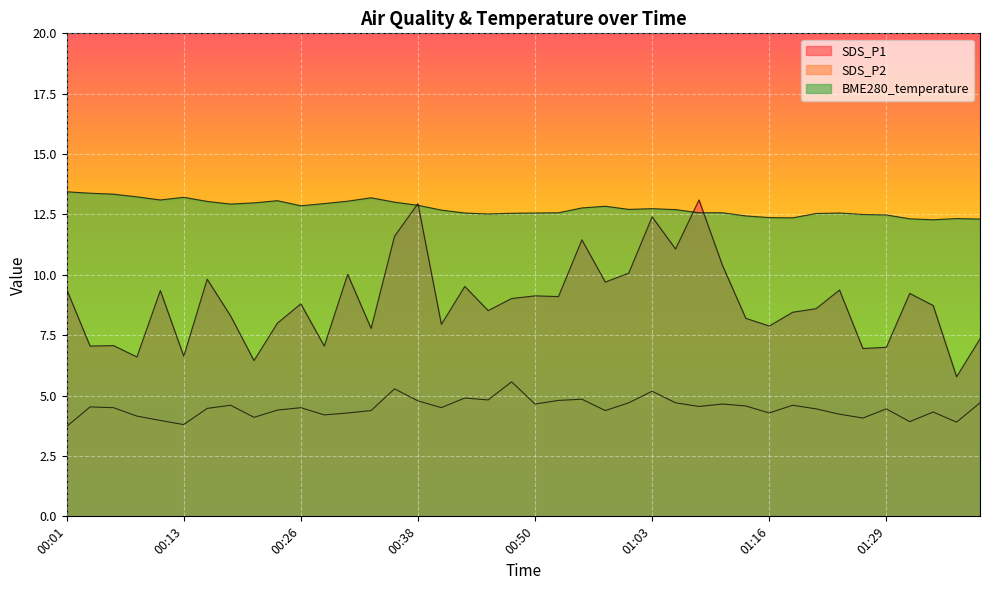

Is it true that SDS_P1 equals 6.6 at 00:08?

True